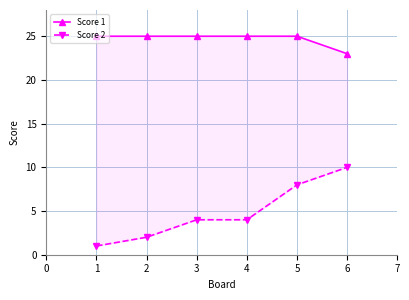

List the series in order of their overall mean, highest first.

Score 1, Score 2